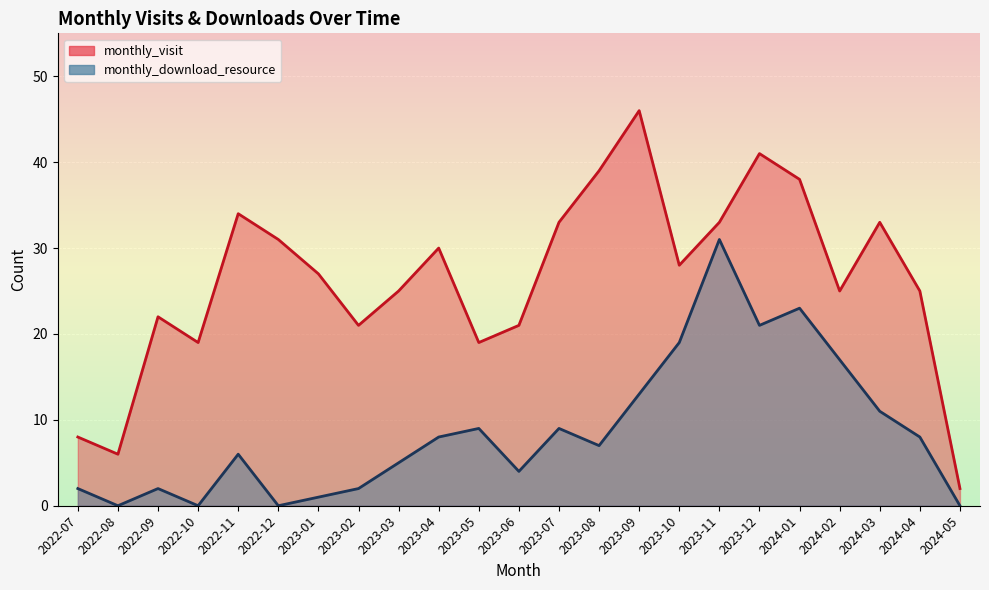

Reading left to right, list all the values displayed in this chart.

monthly_visit: 8	6	22	19	34	31	27	21	25	30	19	21	33	39	46	28	33	41	38	25	33	25	2
monthly_download_resource: 2	0	2	0	6	0	1	2	5	8	9	4	9	7	13	19	31	21	23	17	11	8	0